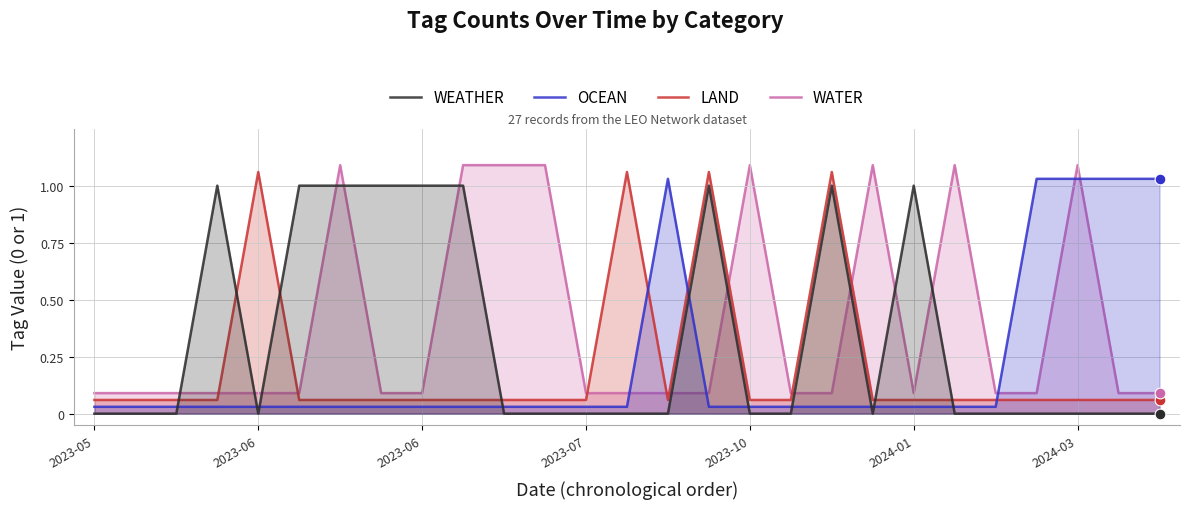

Which series has the largest total across all categories?

WATER